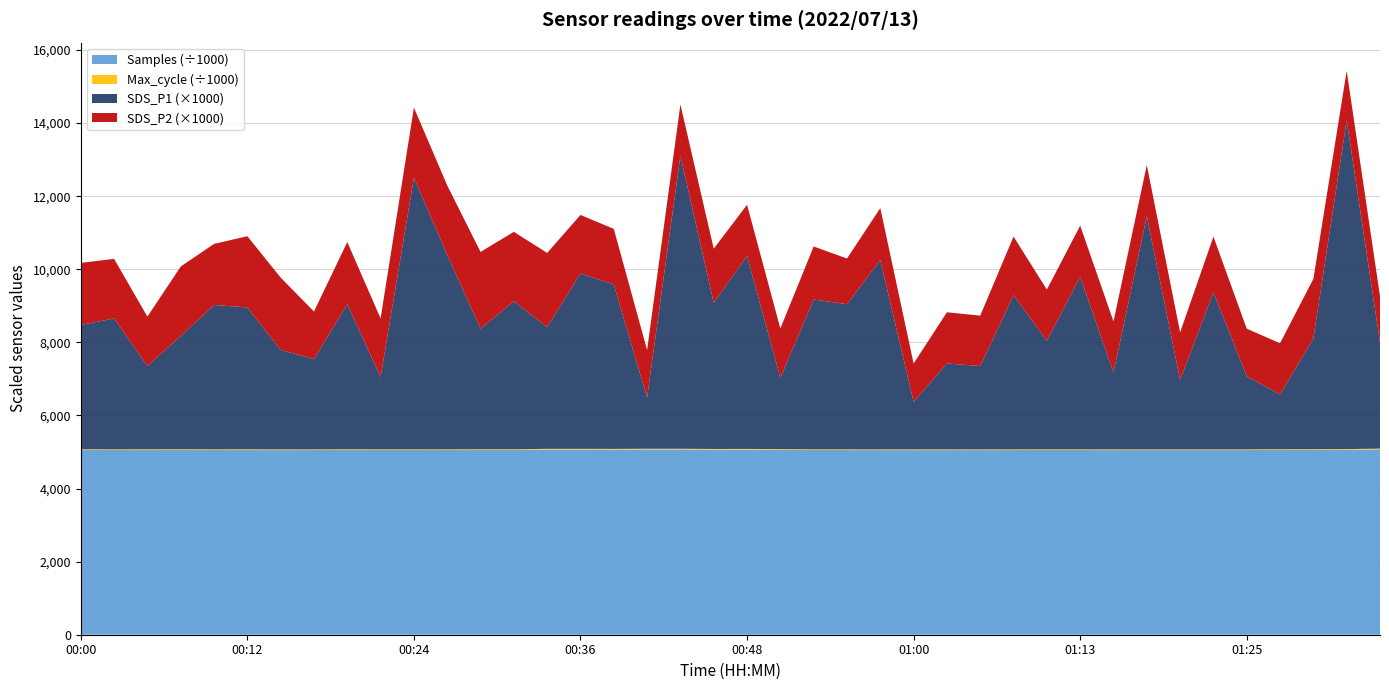

What is the maximum value for Samples (÷1000)?

5072.3